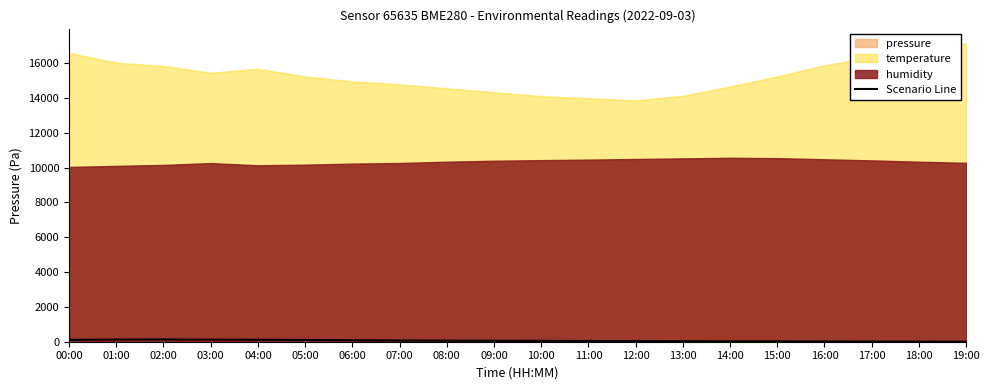

List the labels in order of value, largest first.

02:00, 01:00, 03:00, 04:00, 00:00, 05:00, 06:00, 07:00, 08:00, 09:00, 10:00, 11:00, 12:00, 13:00, 14:00, 15:00, 16:00, 17:00, 18:00, 19:00